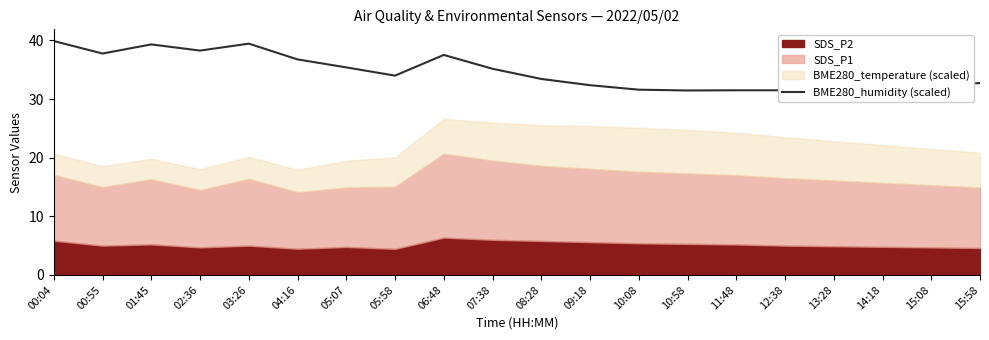

The value at 15:58 is 22.0. True or false?

False